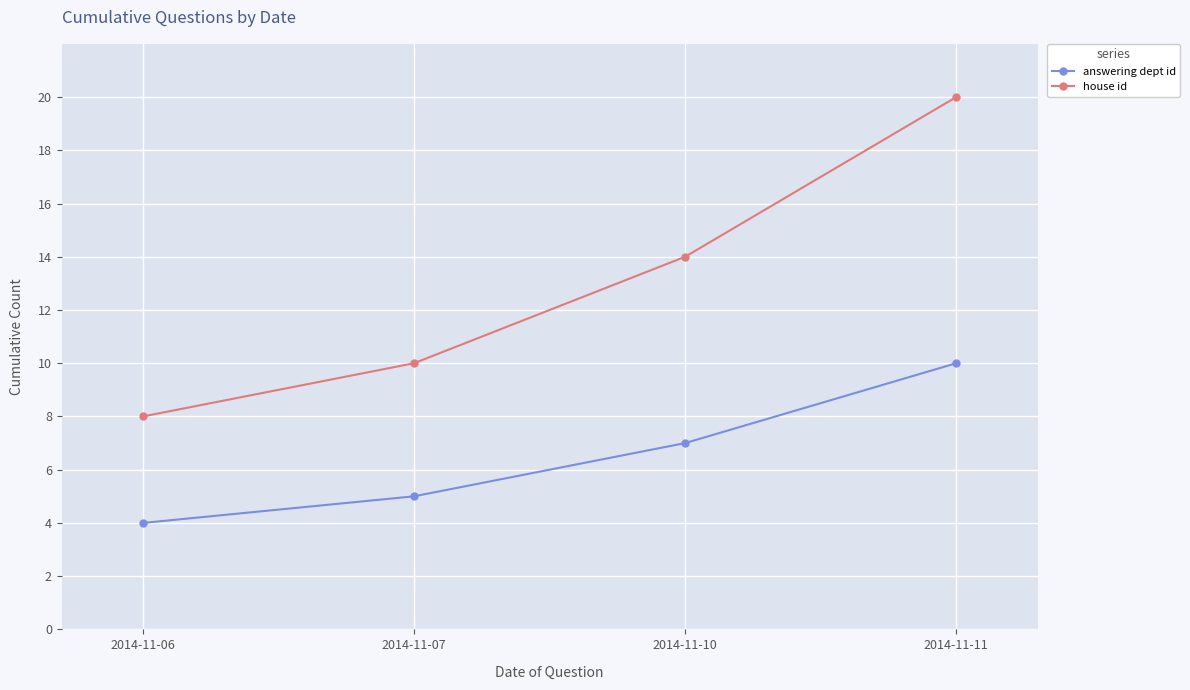

Between 2014-11-06 and 2014-11-07, which series saw the biggest shift?

house id